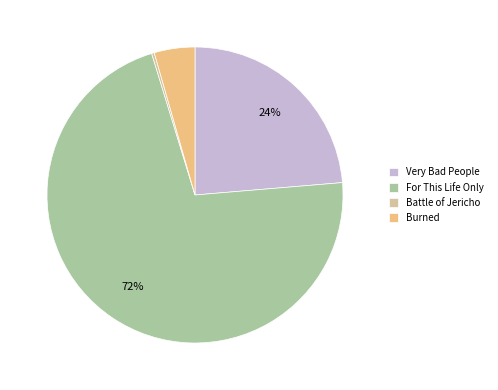

To the nearest percent, what is the combined percentage of For This Life Only and Battle of Jericho?

72%